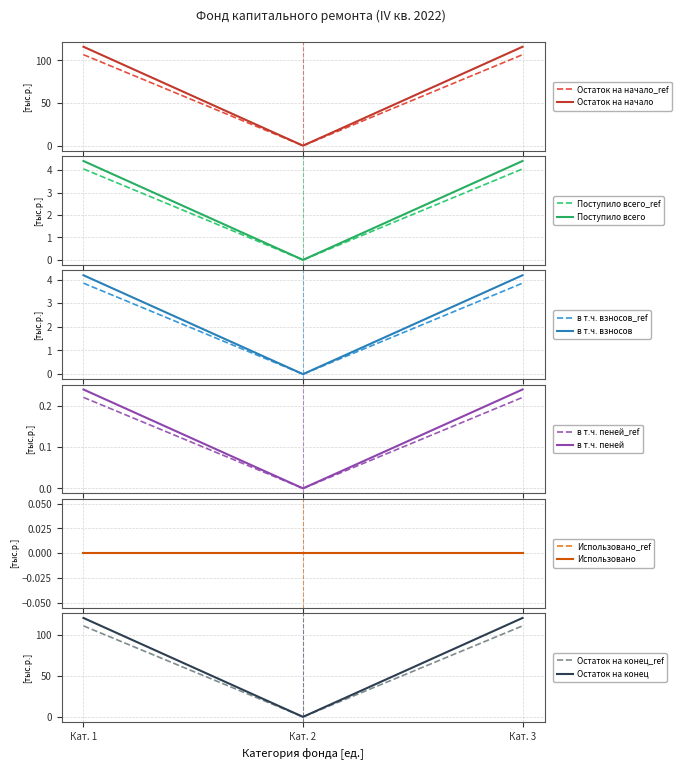

At which label does Остаток на конец_ref reach its minimum?

Кат. 2